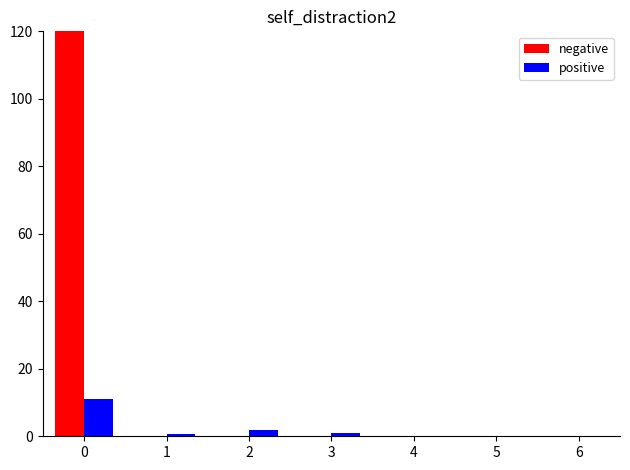

Reading left to right, list all the values displayed in this chart.

negative: 460.5	0.0	0.0	0.0	0.0	0.0	0.0
positive: 11.0	0.7	2.0	1.0	0.0	0.0	0.0